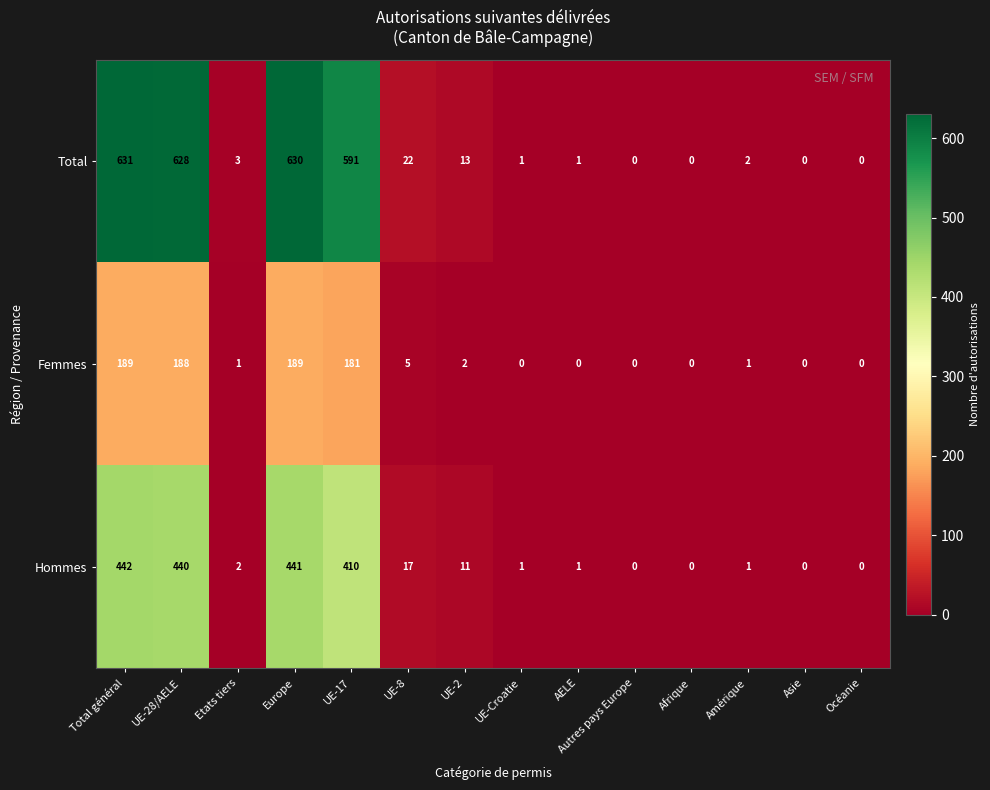

Which series has the largest total across all categories?

Total